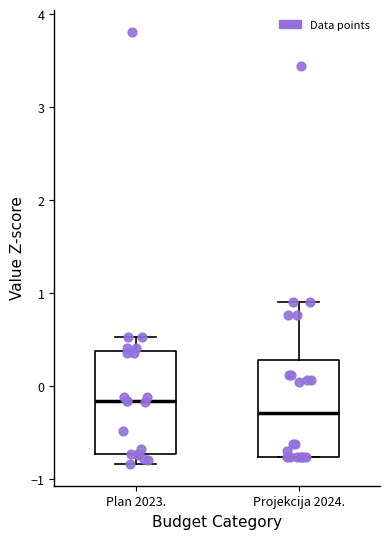

Which box has the lowest median line?

Projekcija 2024.